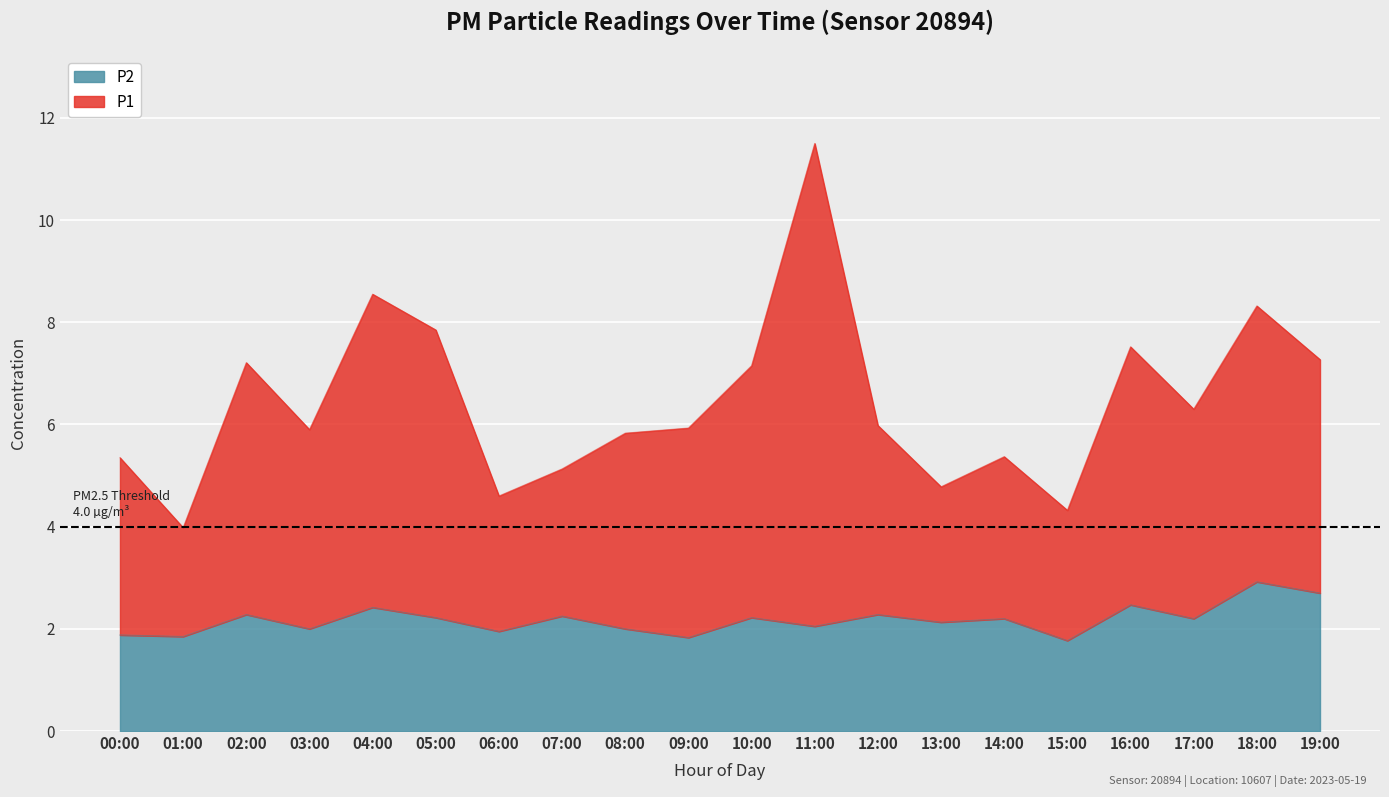

What is the difference between the maximum and second lowest values in the P1 series?

7.2